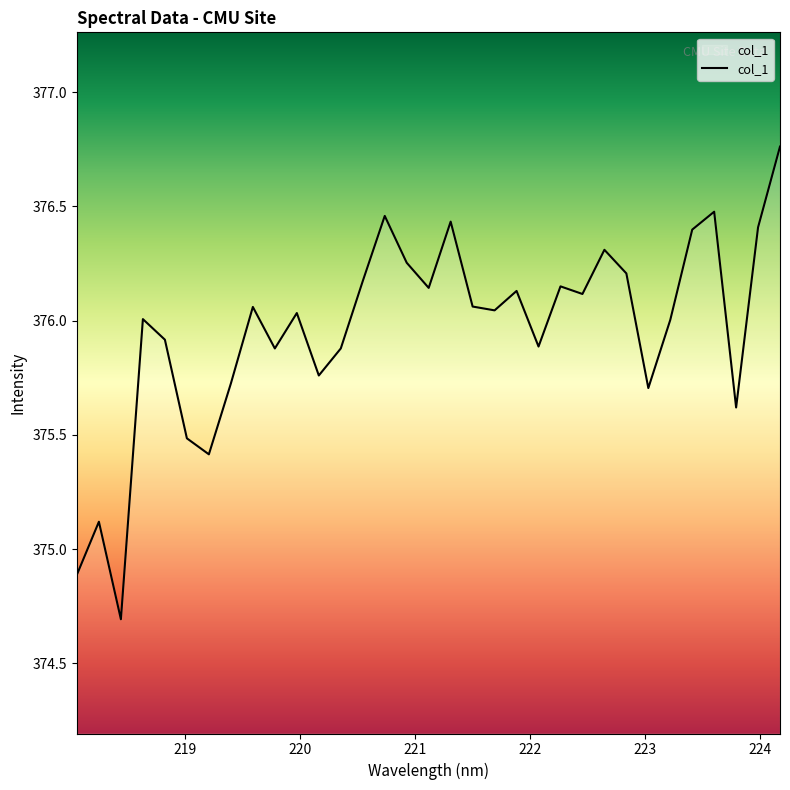

How many interior local valleys (lower than both neighbors) does the data have?

10